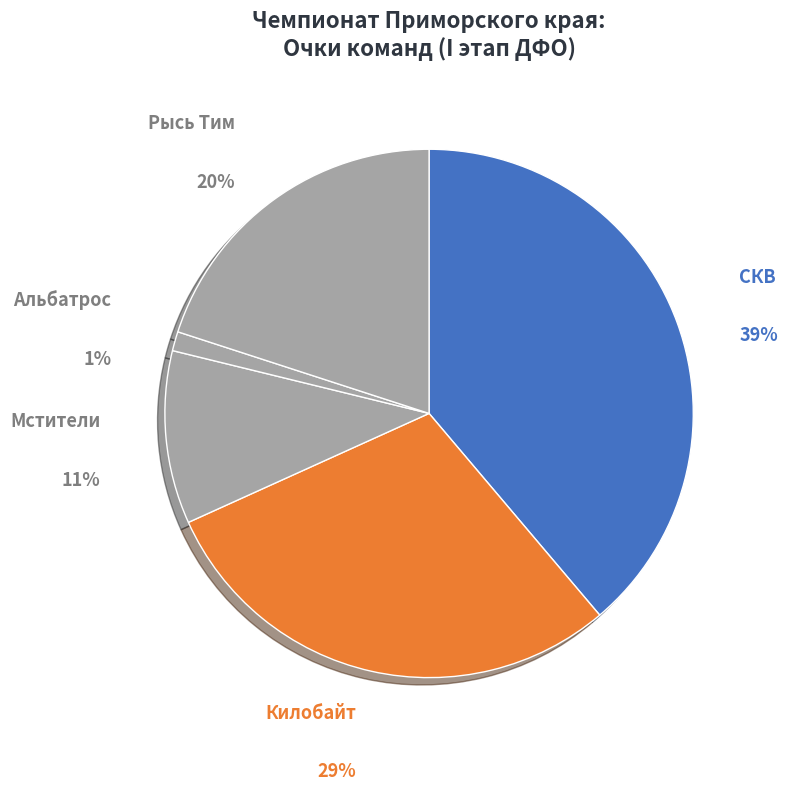

Does Тролли represent more than half of the total?

No